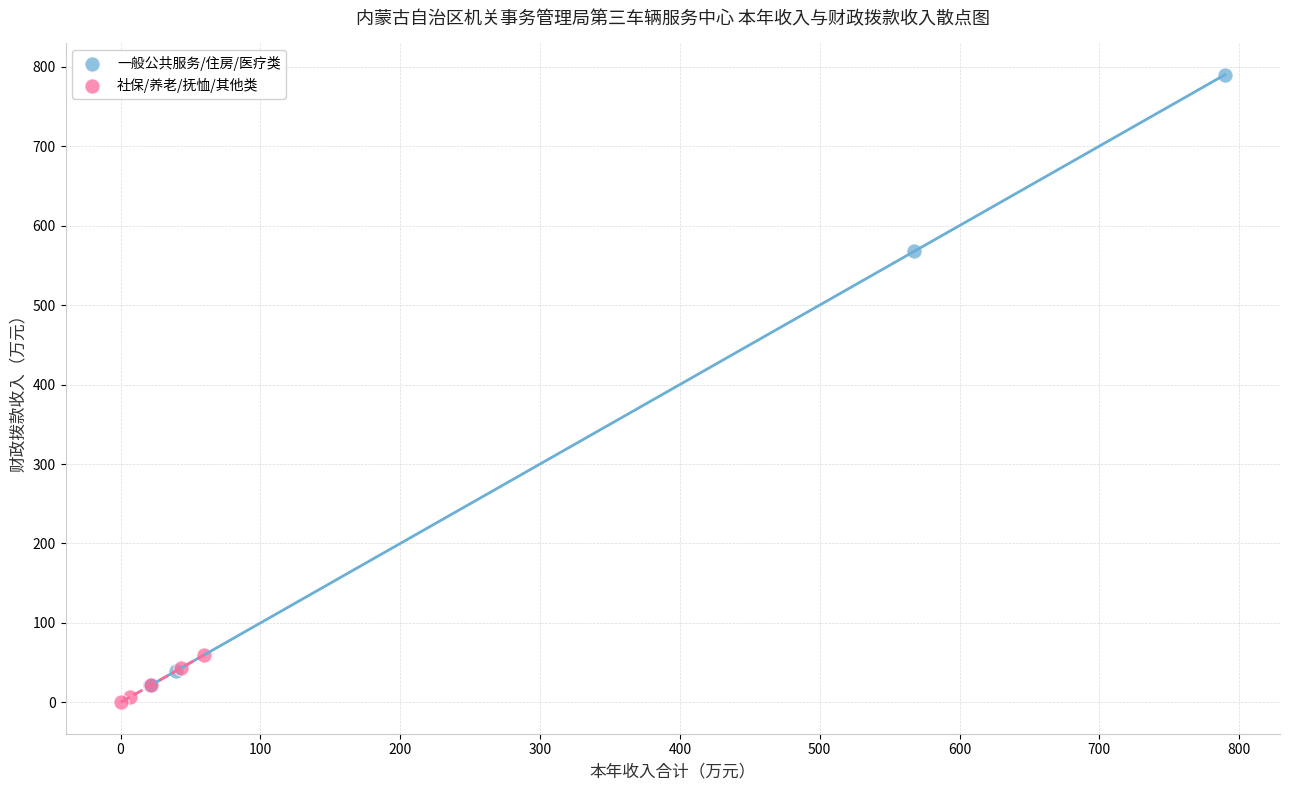

Which series has the widest spread of Y values?

一般公共服务/住房/医疗类